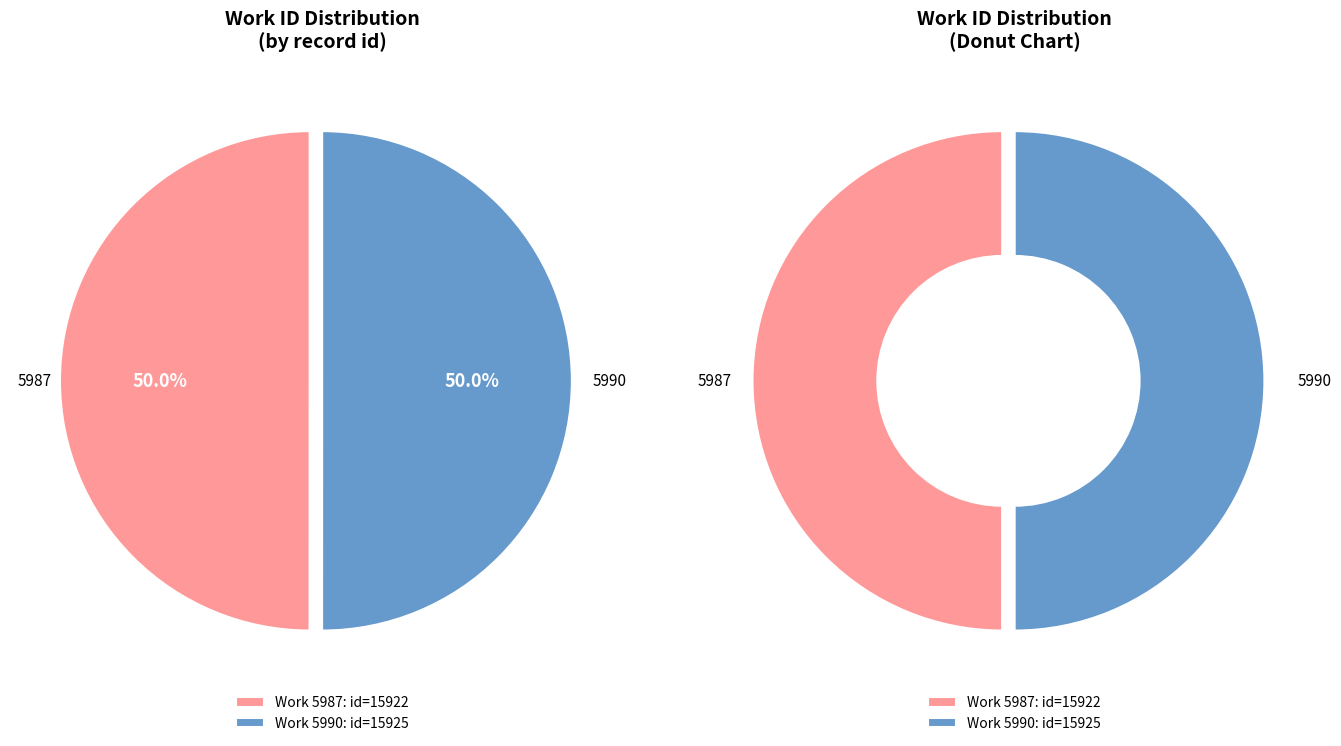

Combined, what portion of the pie is 5990 and 5987?

100.0%